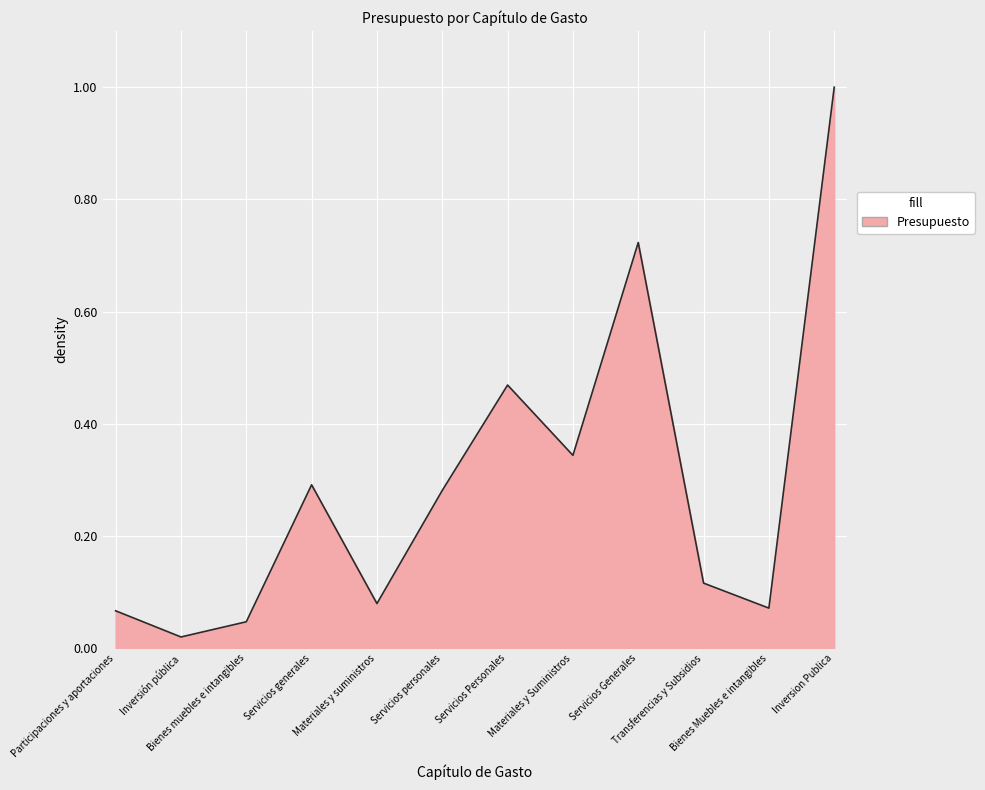

What is the sum of all values?

3.5